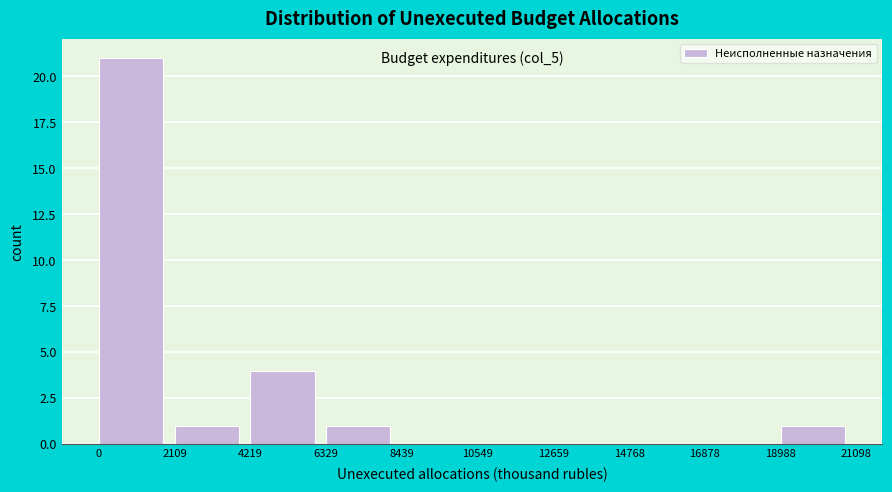

Reading left to right, transcribe all the data shown in this chart.

0=21	2109=1	4219=4	6329=1	8439=0	10549=0	12659=0	14768=0	16878=0	18988=1